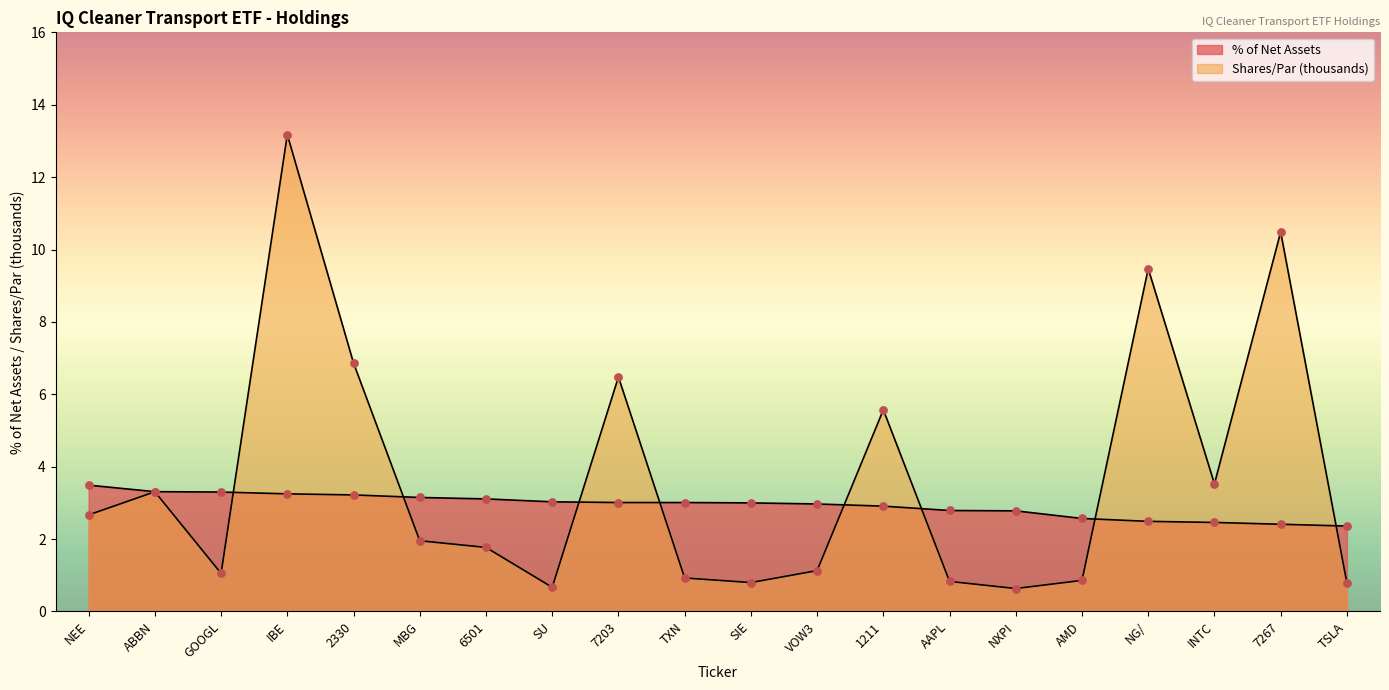

Which series has the largest Y range (max minus min)?

Shares/Par (thousands)